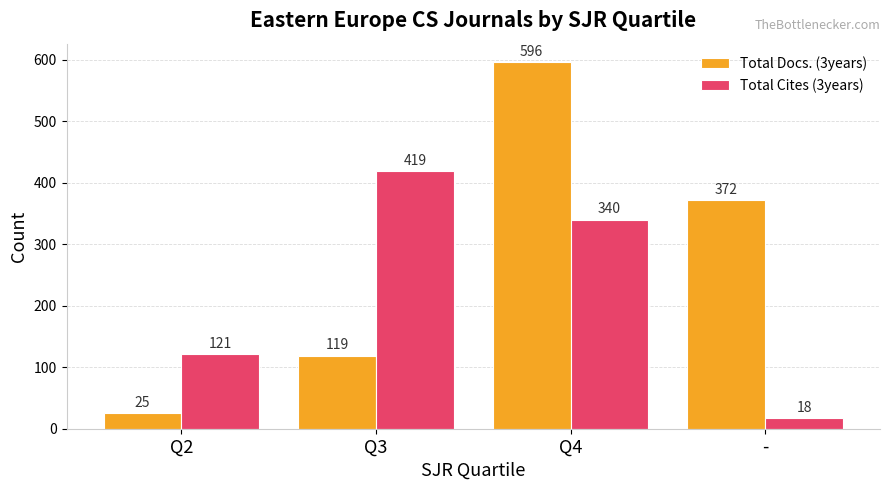

What is the difference between the highest and lowest values at Q2?

96